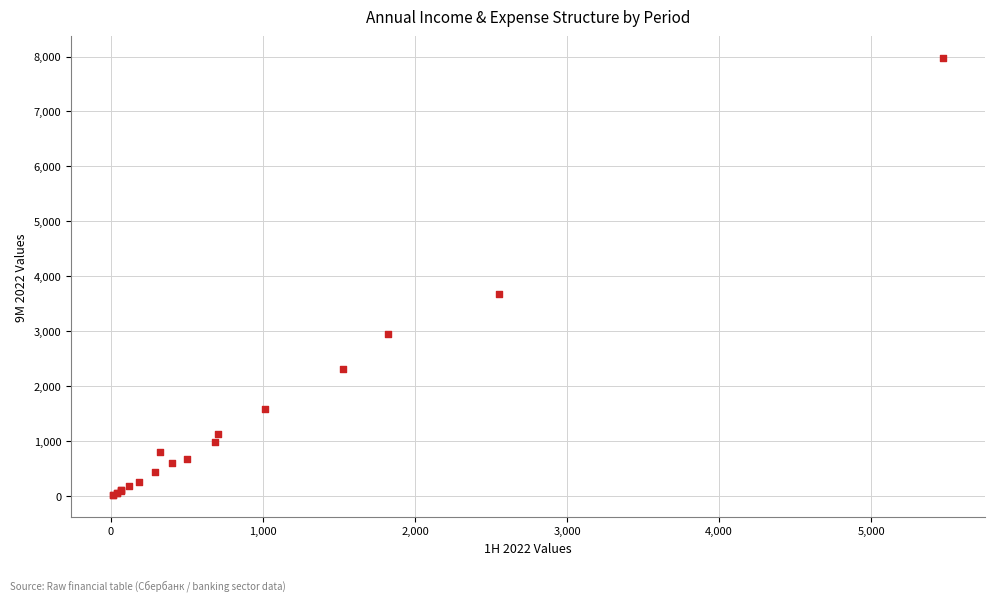

What Y value in the scatter plot is closest to 3992?

3684.3